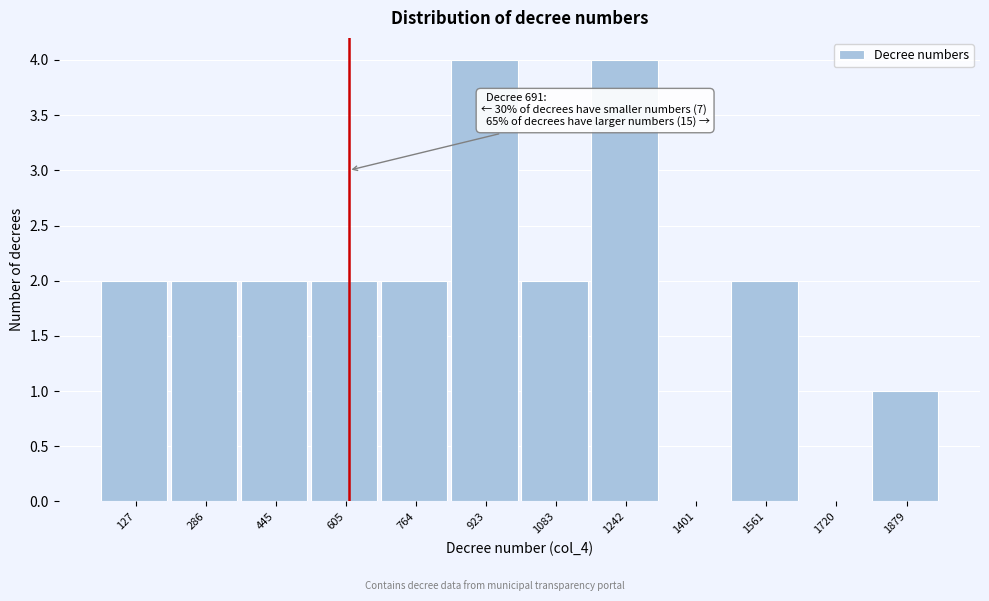

Reading left to right, extract all data points from this chart.

127=2	286=2	445=2	605=2	764=2	923=4	1083=2	1242=4	1401=0	1561=2	1720=0	1879=1